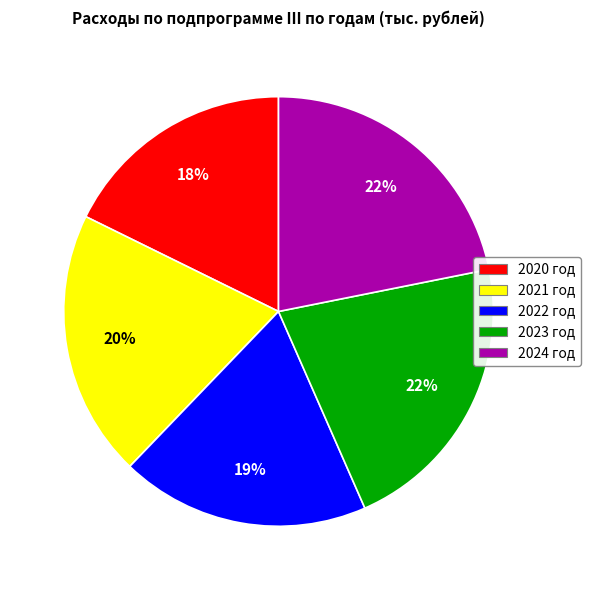

How many segments does this pie chart have?

5